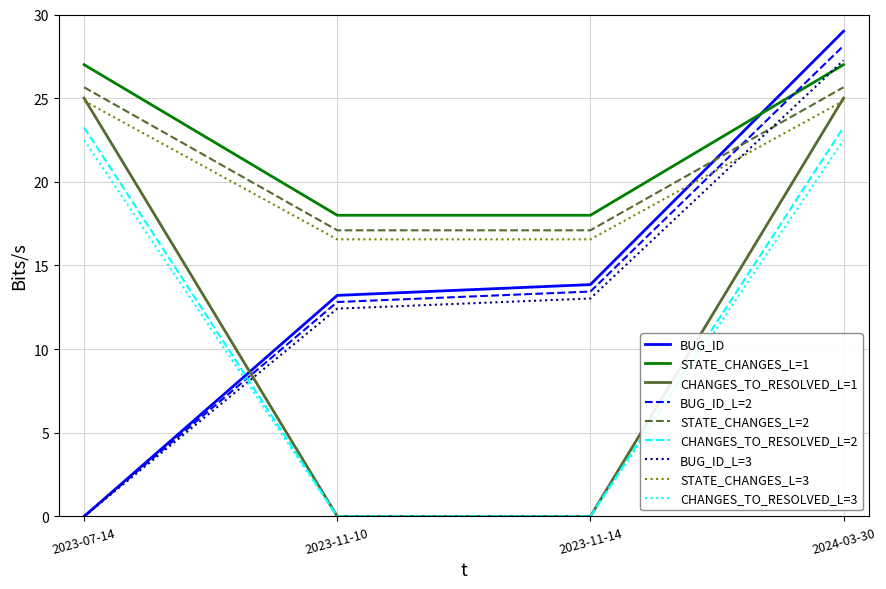

True or false: STATE_CHANGES_L=1 and CHANGES_TO_RESOLVED_L=1 cross at least once.

False